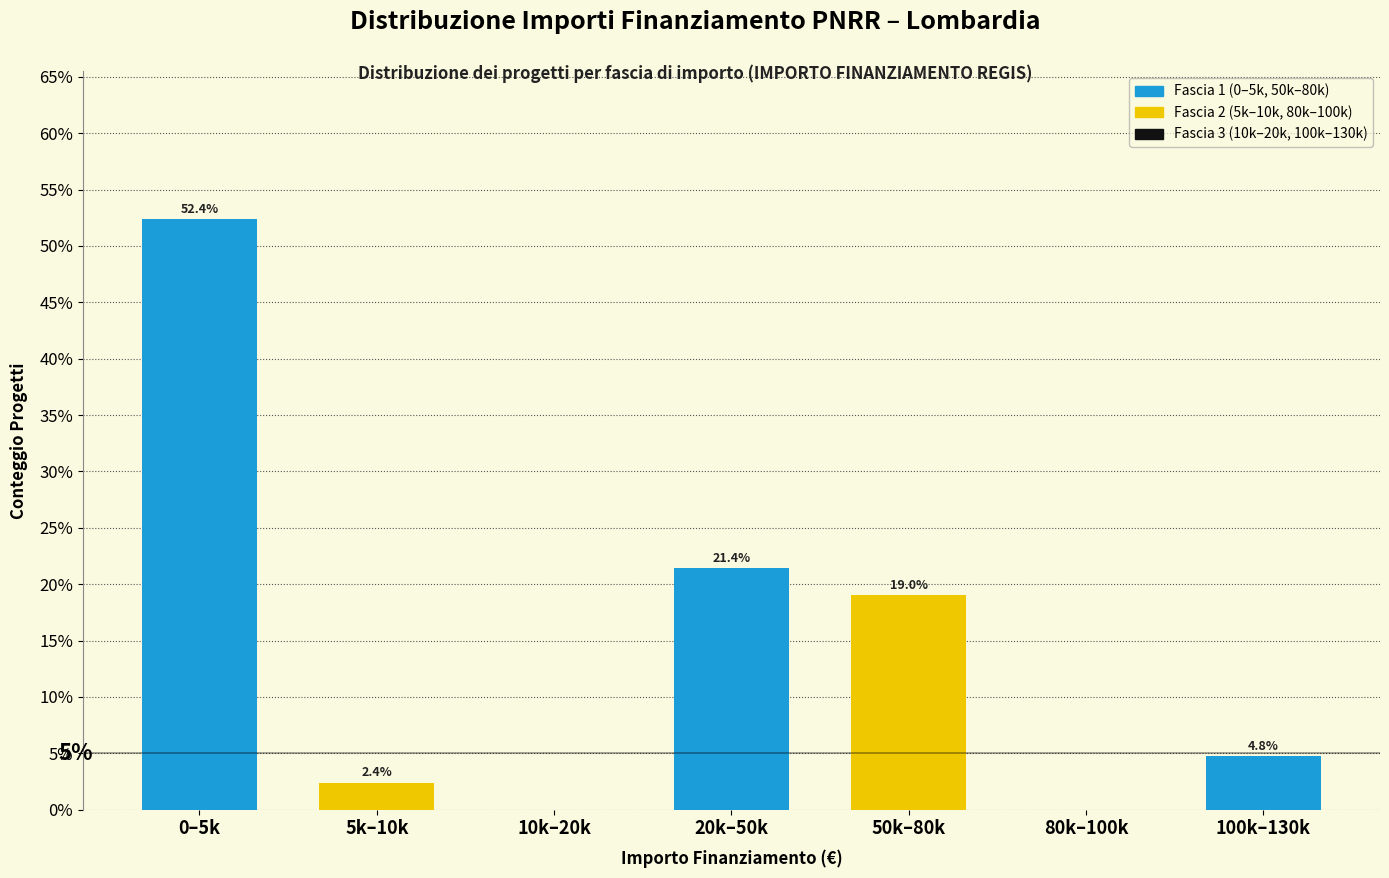

Reading left to right, list all the values displayed in this chart.

0–5k=52.4	5k–10k=2.4	10k–20k=0.0	20k–50k=21.4	50k–80k=19.0	80k–100k=0.0	100k–130k=4.8